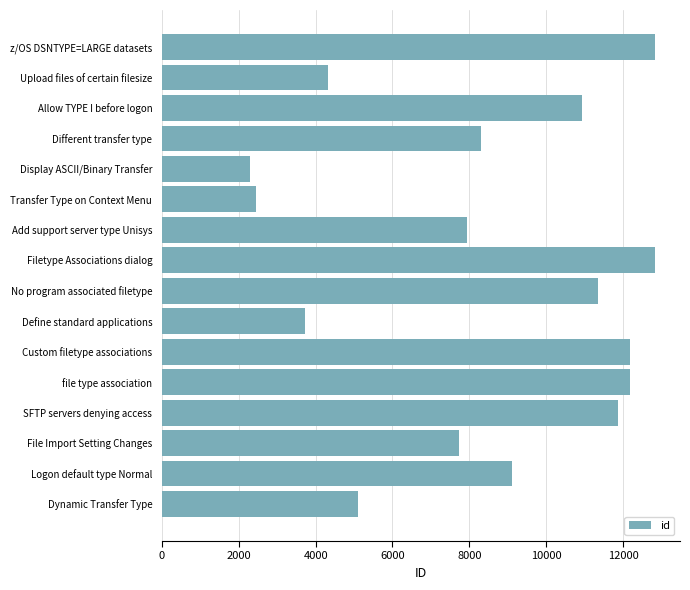

True or false: the data shows 5432 at Custom filetype associations.

False